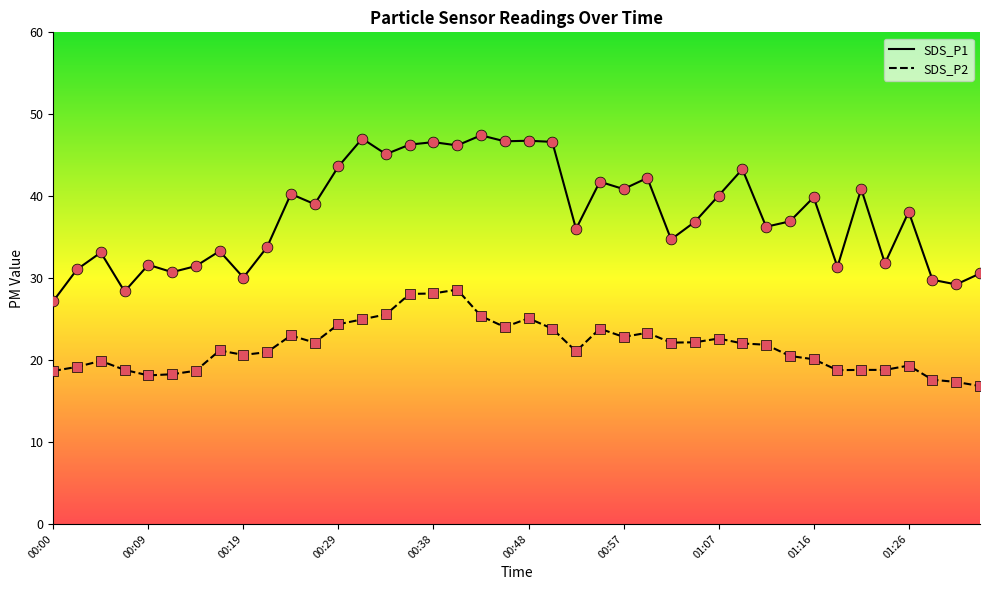

Which series has the widest spread of values?

SDS_P1